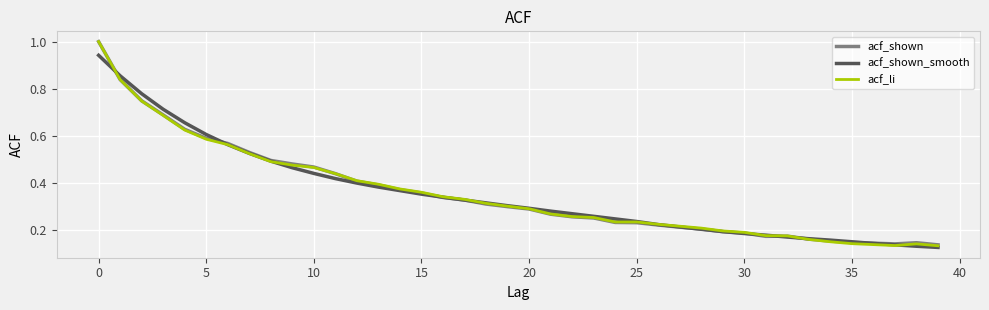

How many lines are shown in the chart?

3